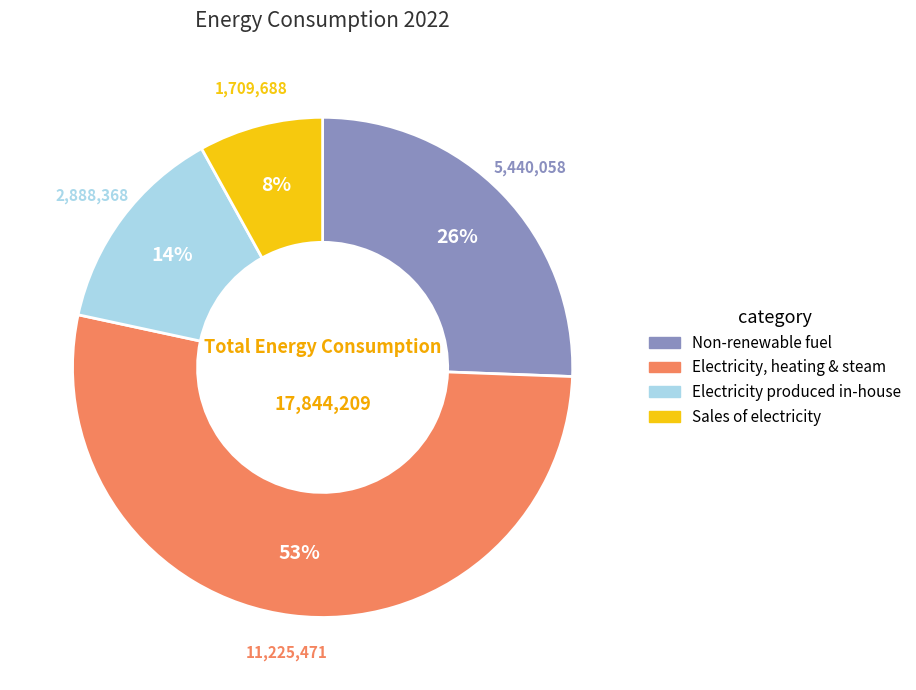

To the nearest percent, what is the difference between the largest and smallest slice percentages?

45%